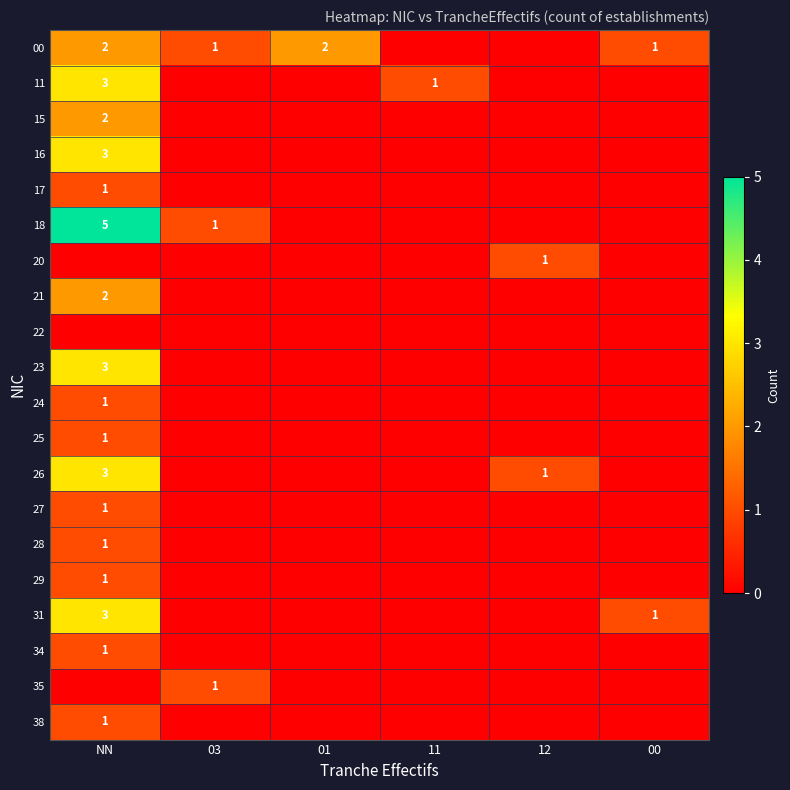

Is it true that 15 equals 2 at NN?

True